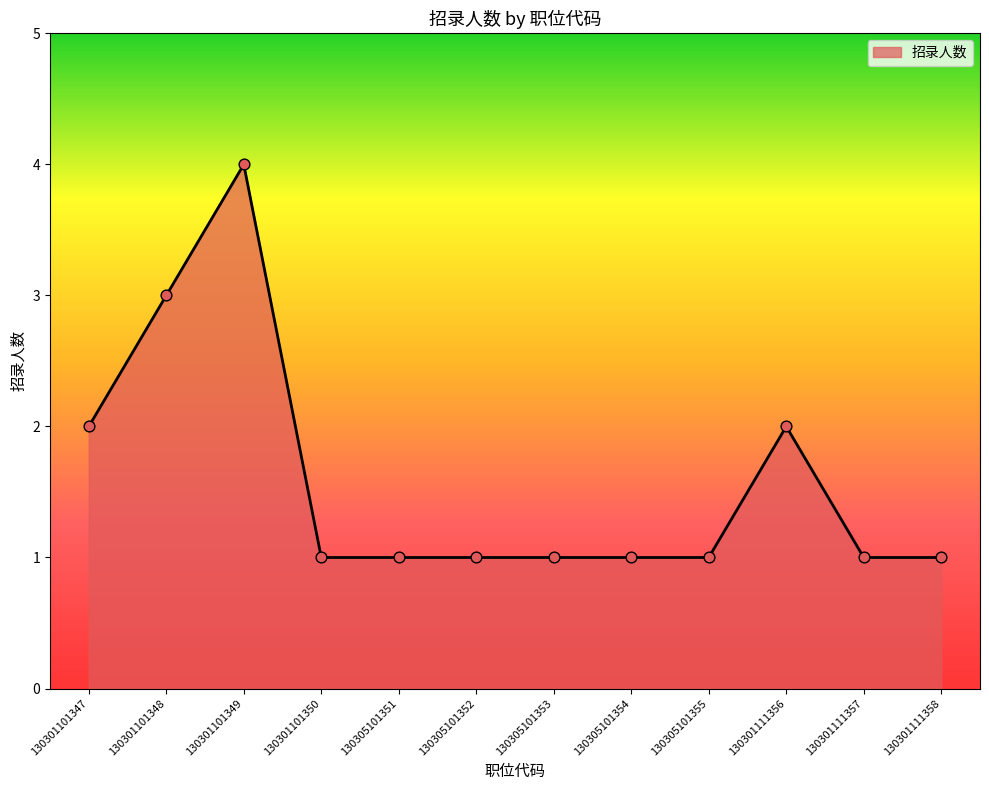

What is the ratio of the value at 130301101350 to the value at 130301111357?

1.0